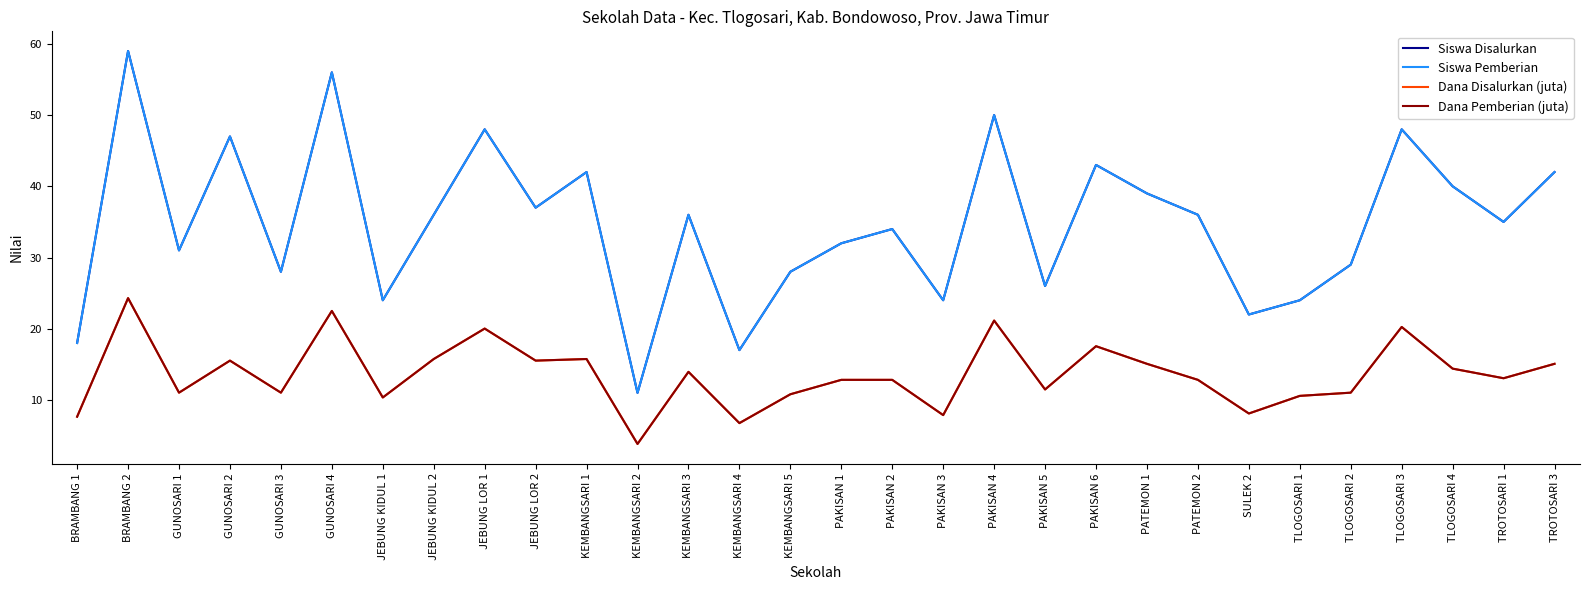

How many interior local peaks does the Siswa Pemberian series have?

10